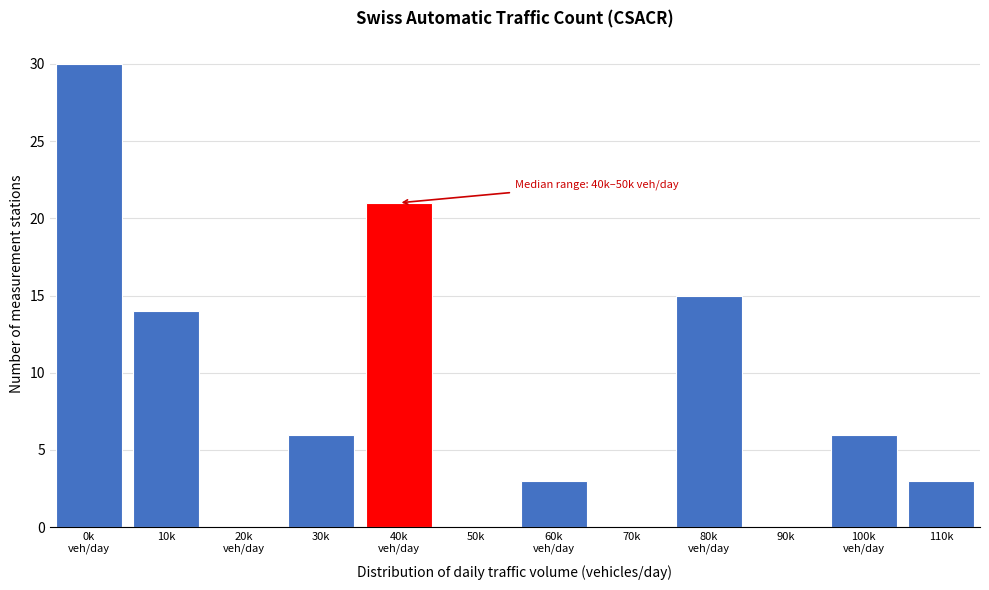

What is the change in value from 10k to 50k?

-14